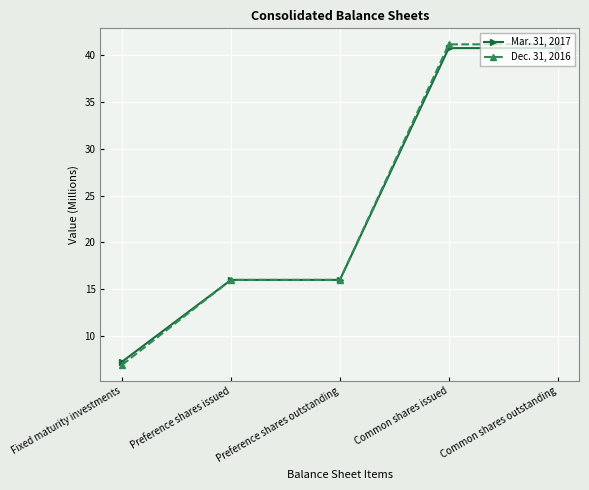

Reading left to right, what are all the values shown in this chart?

Mar. 31, 2017: 7.3	16.0	16.0	40.8	40.8
Dec. 31, 2016: 6.9	16.0	16.0	41.2	41.2